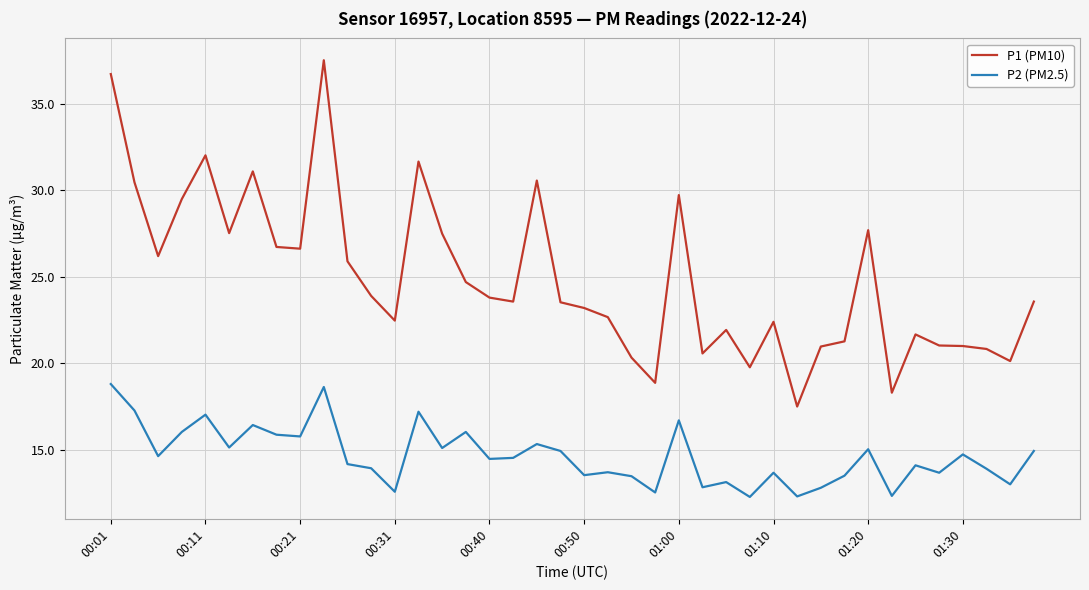

Rank the series by their maximum value, from highest to lowest.

P1 (PM10), P2 (PM2.5)